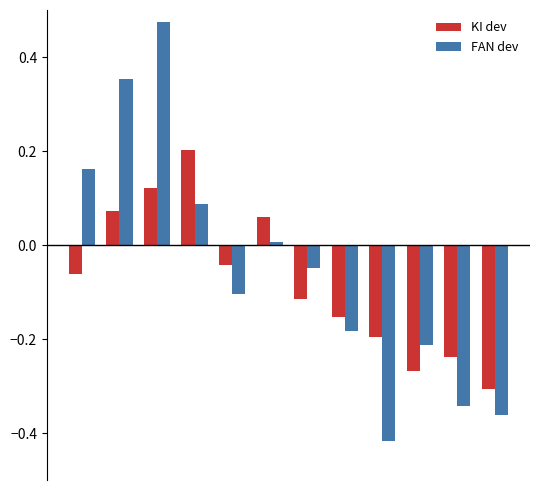

What is the sum of all FAN dev values?

-0.6